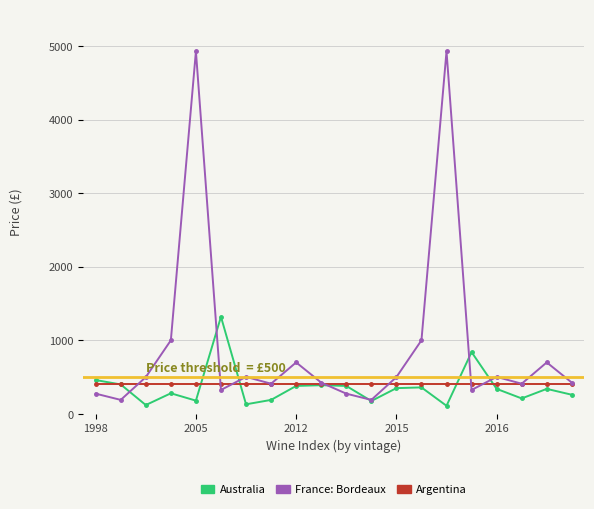

Which series has the widest spread of values?

France: Bordeaux